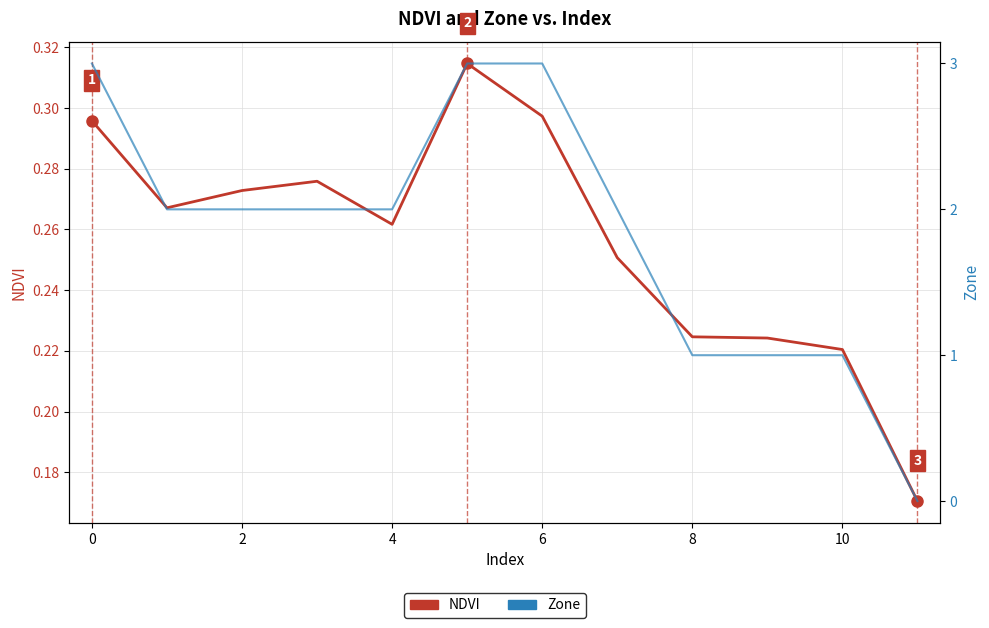

Reading right to left, transcribe all the data shown in this chart.

NDVI: 0.2	0.2	0.2	0.2	0.3	0.3	0.3	0.3	0.3	0.3	0.3	0.3
Zone: 0.0	1.0	1.0	1.0	2.0	3.0	3.0	2.0	2.0	2.0	2.0	3.0